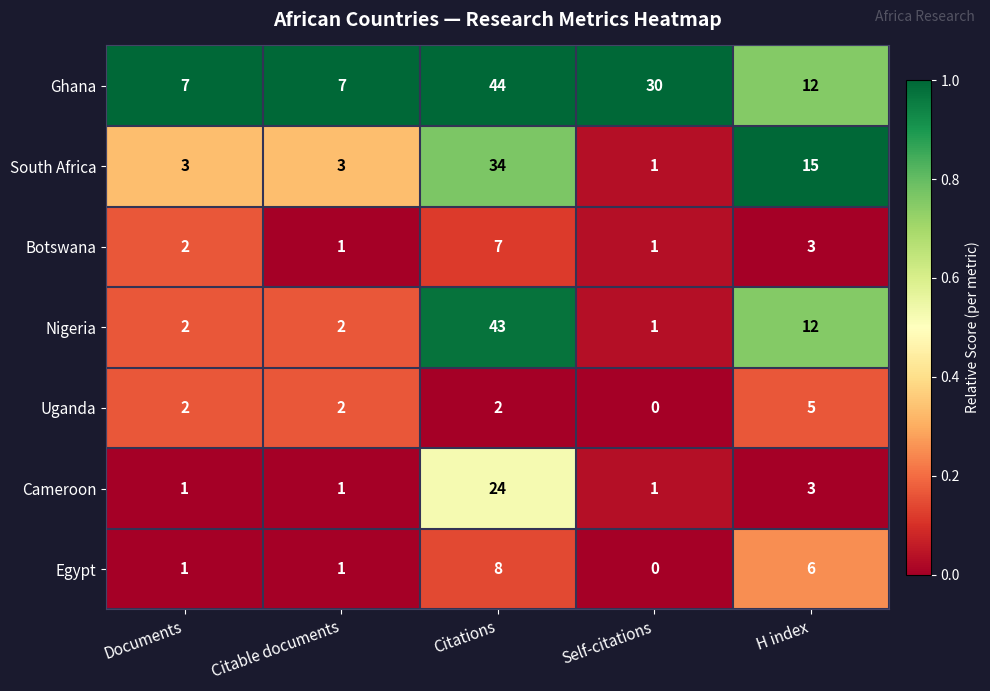

Is it true that Egypt equals 0 at Self-citations?

True